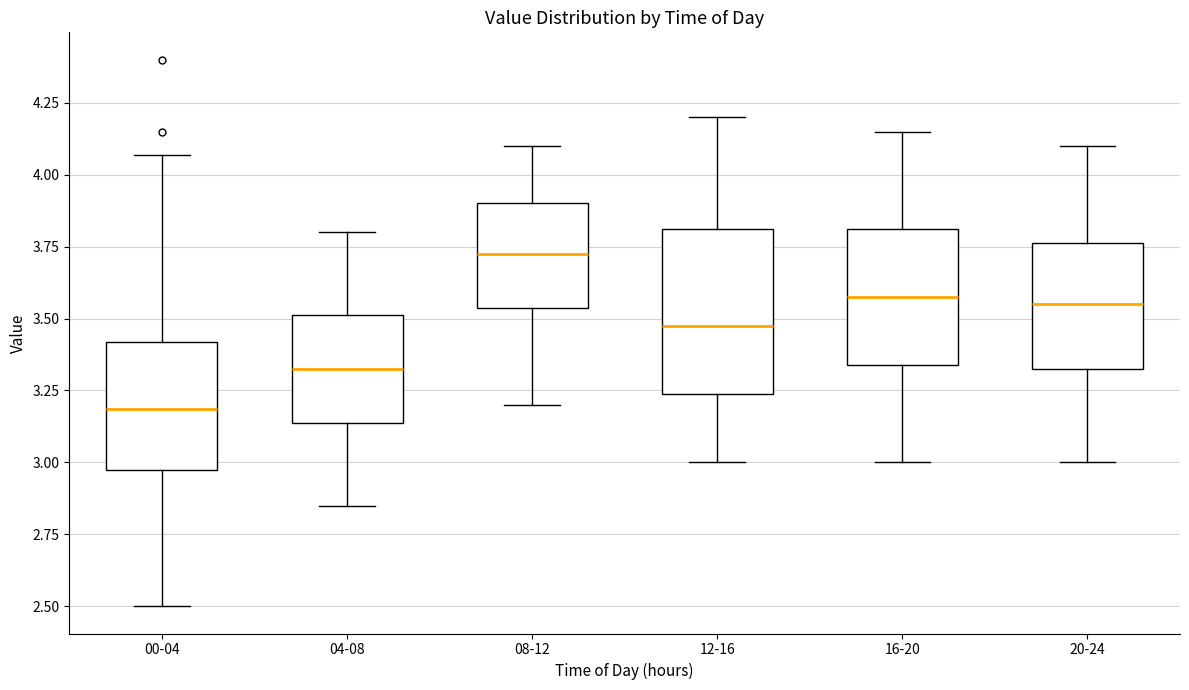

Which box's median line is the lowest?

00-04